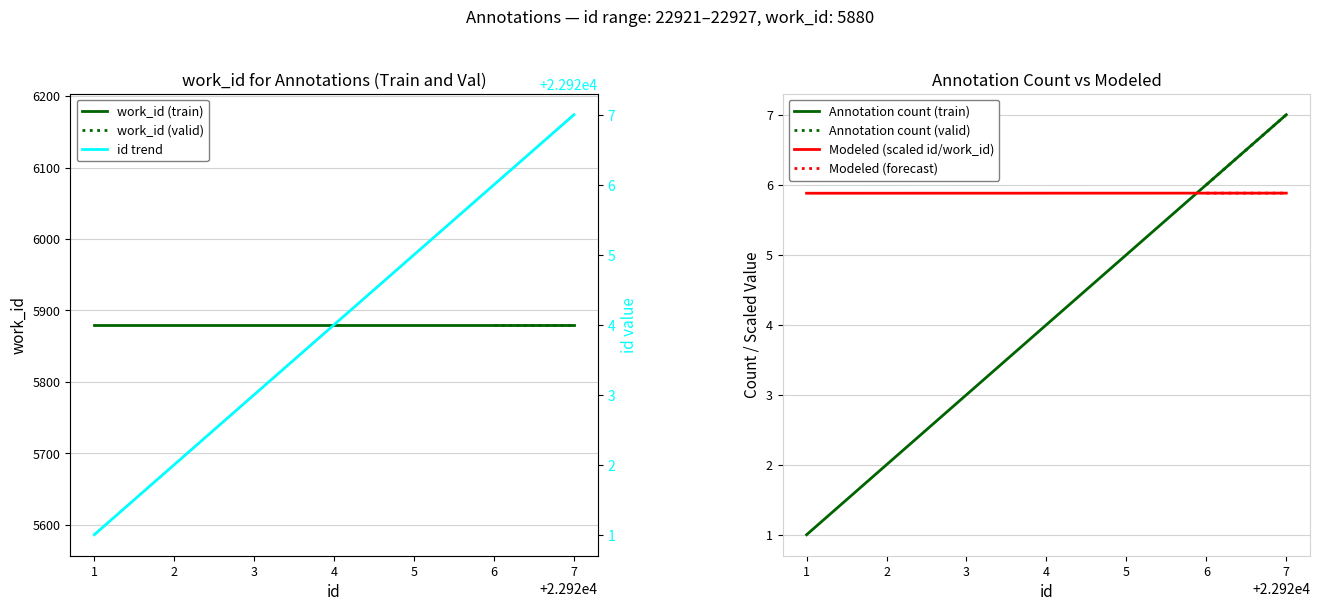

What is the value of the 4th point from the left?

22924